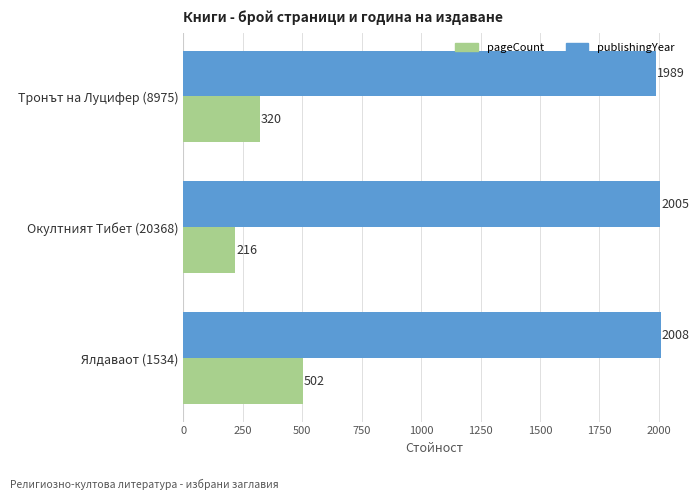

Count the publishingYear values in the range 1989 to 2008.

3